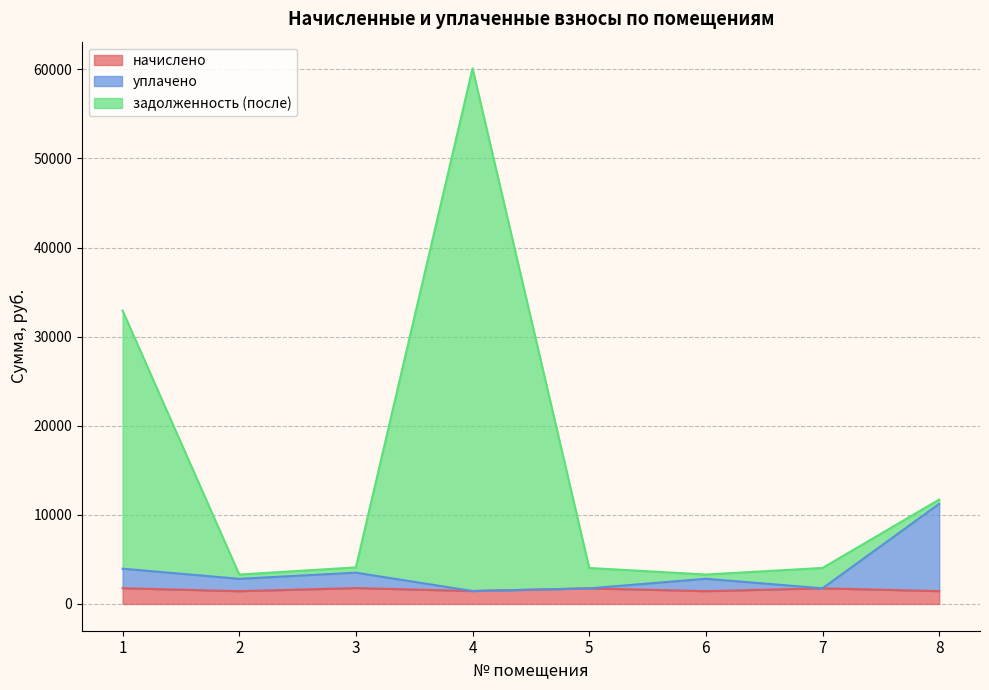

At which category does начислено reach its first local peak?

3